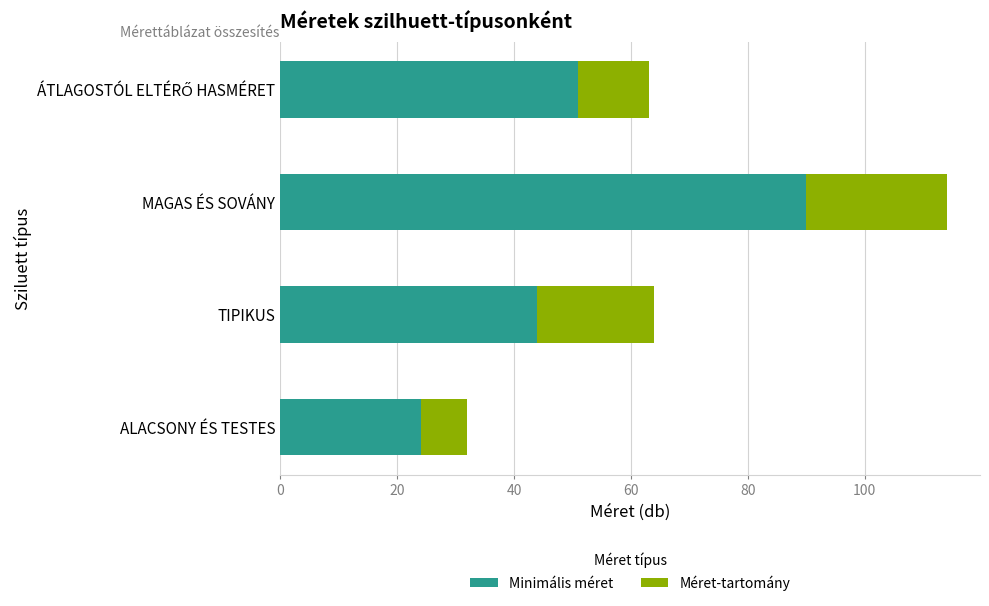

The value of Minimális méret at ALACSONY ÉS TESTES is 24. True or false?

True